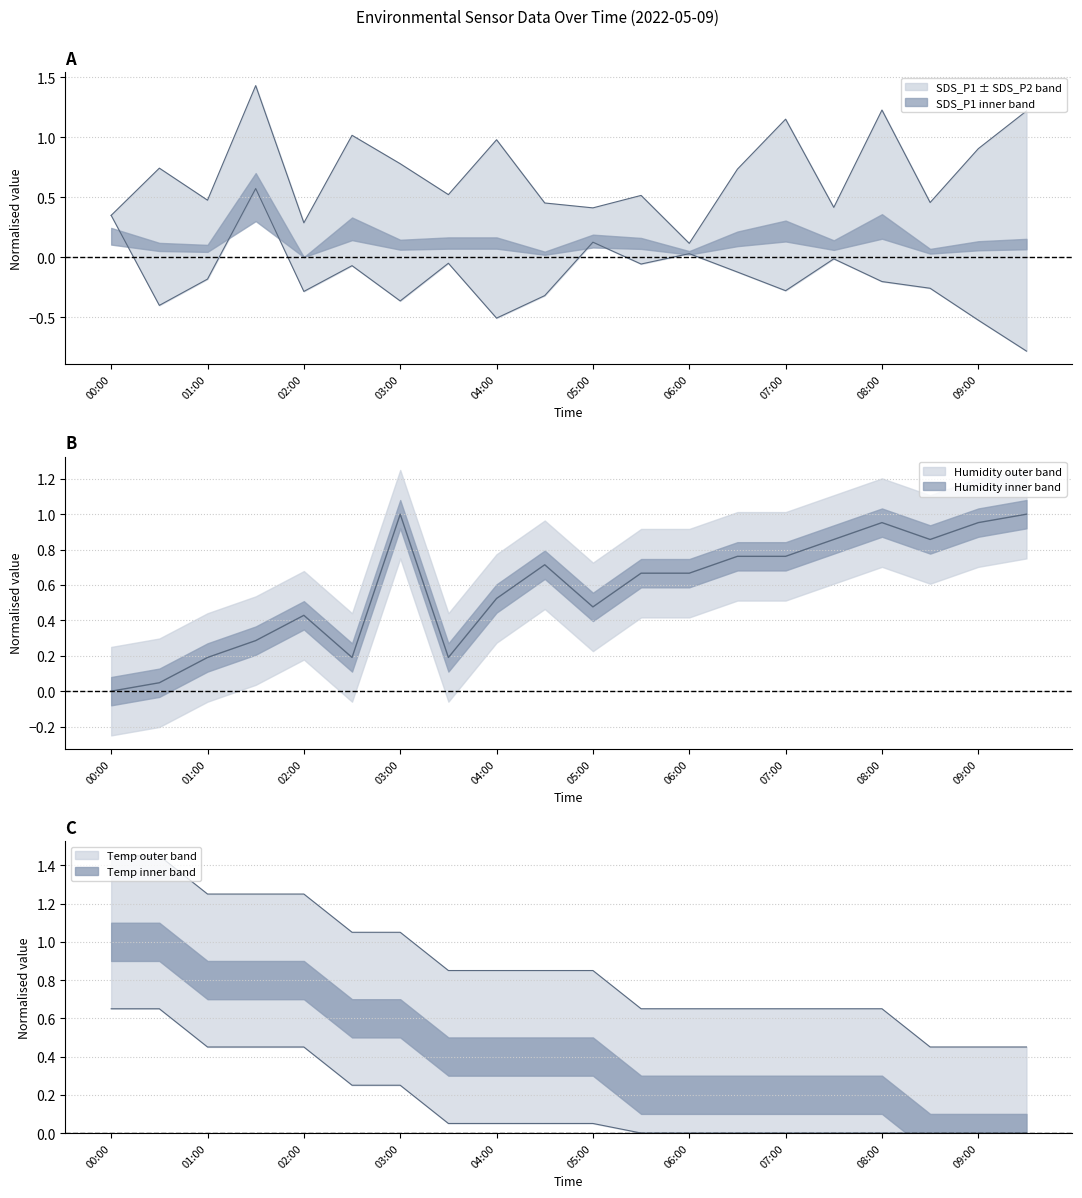

What is the sum of the Humidity values at 06:30 and 05:00?

1.2